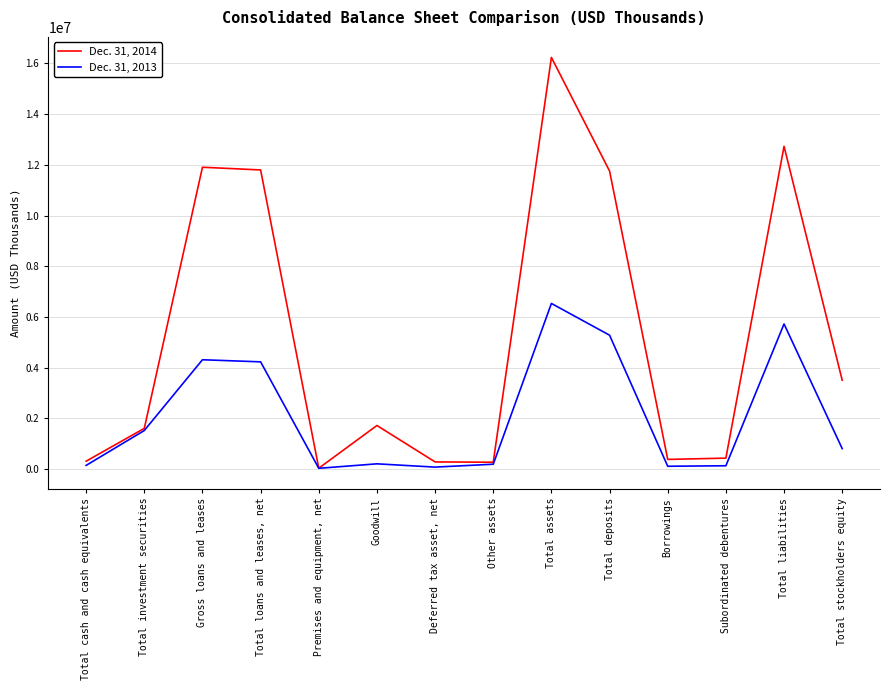

Rank the series by their maximum value, from lowest to highest.

Dec. 31, 2013, Dec. 31, 2014